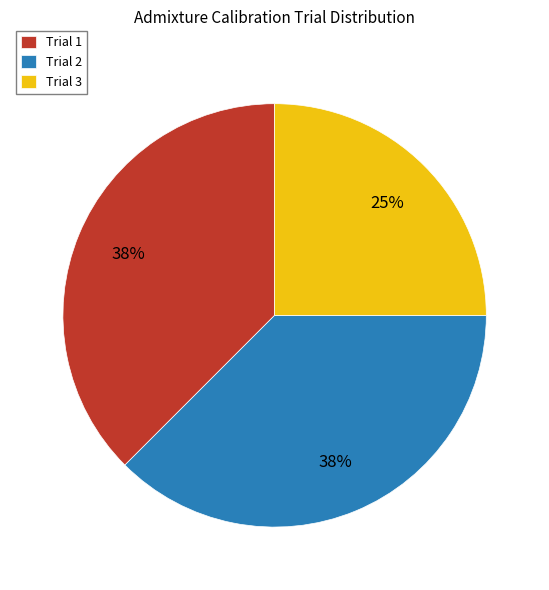

What is the smallest slice in the pie chart?

Trial 3